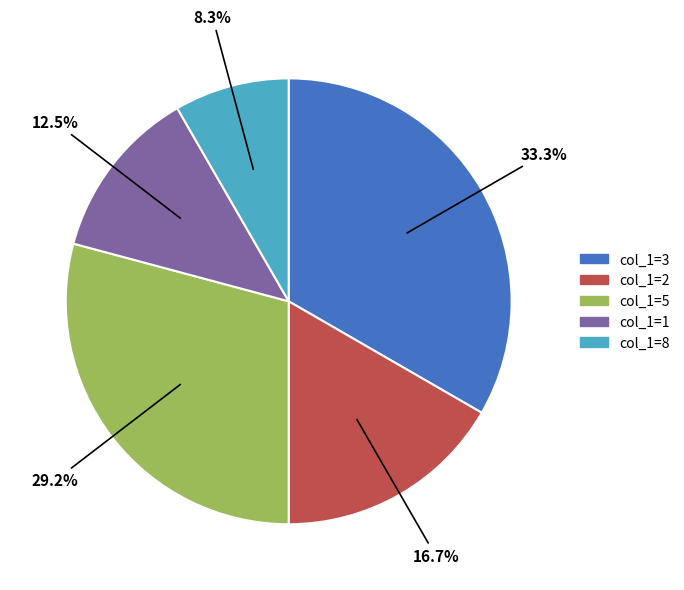

Is the sum of col_1=1 and col_1=3 greater than half?

No